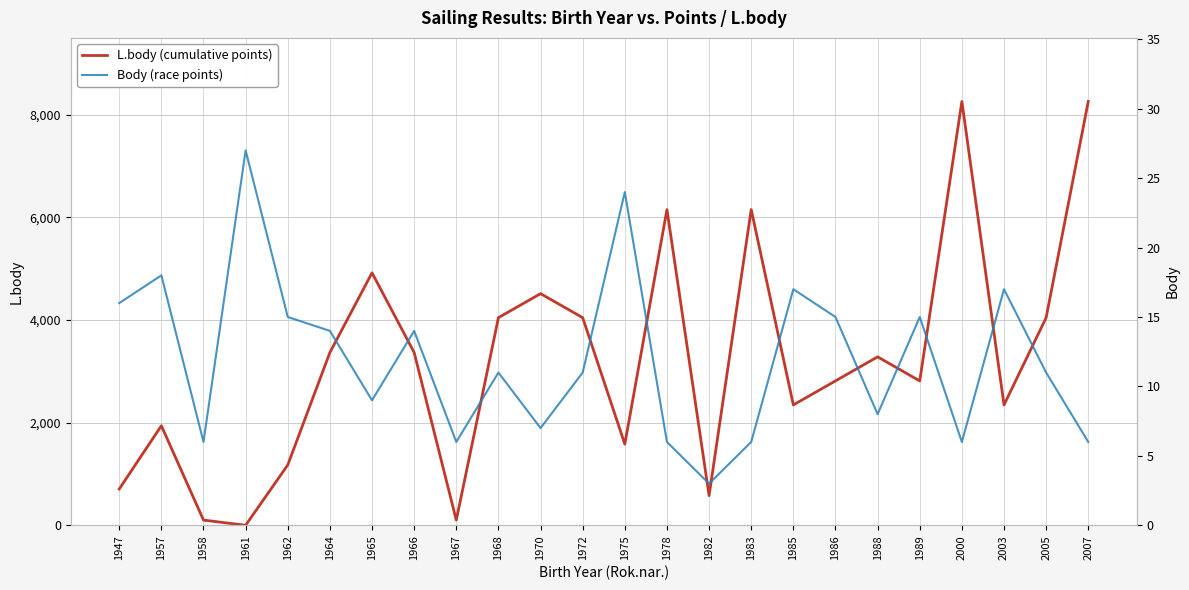

Is it true that Body (race points) equals 8 at 1988?

True